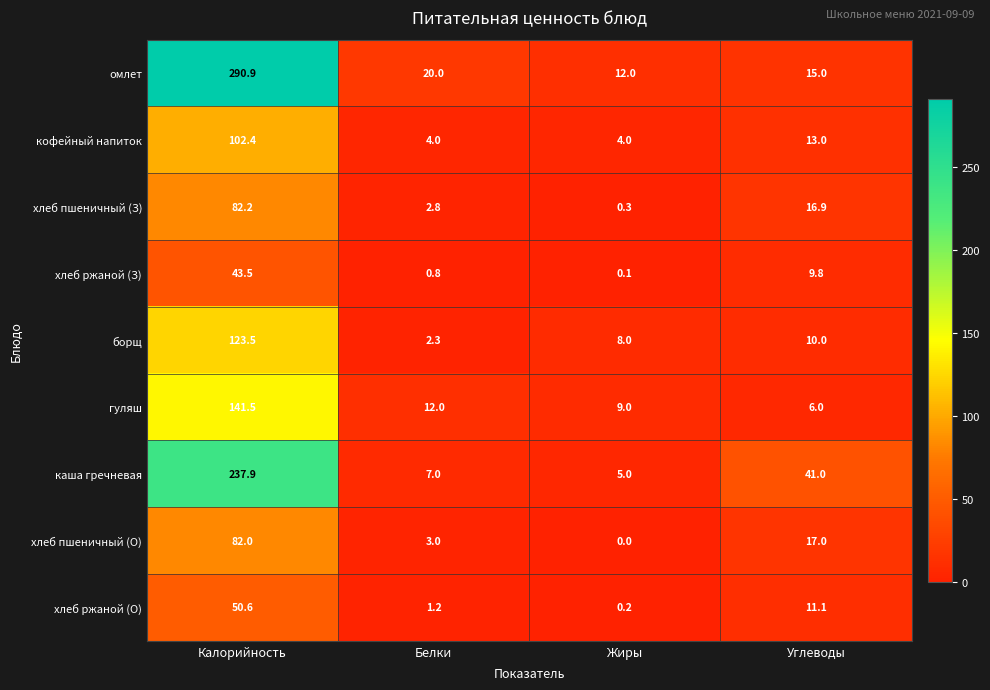

What is the average value of the каша гречневая series?

72.7